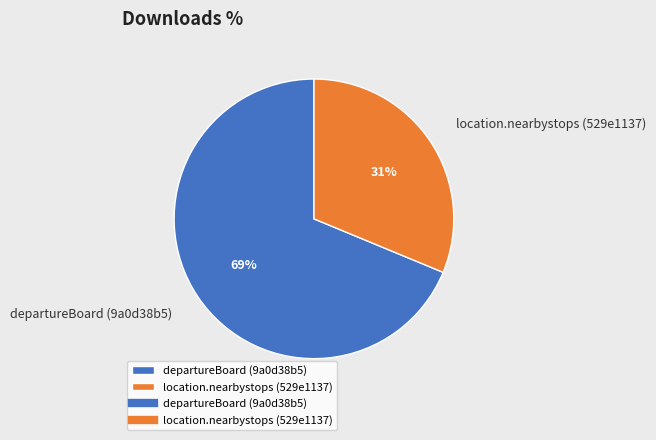

Count the number of slices in the pie.

2